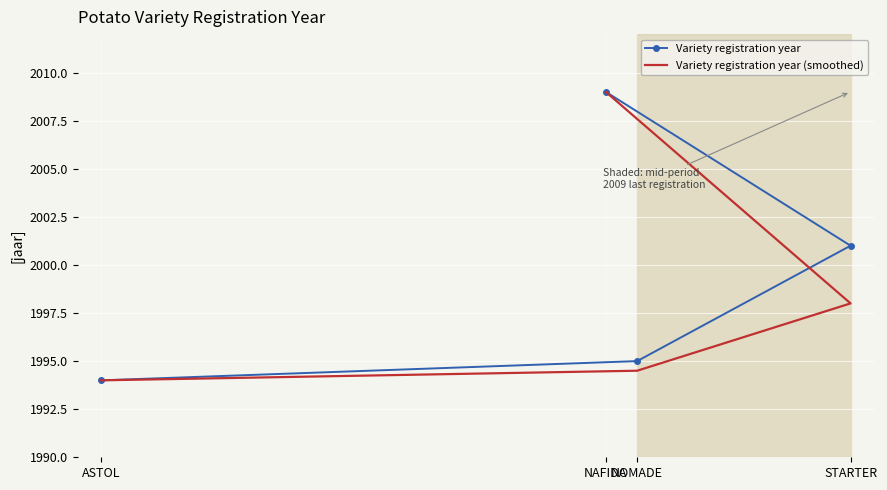

What is the smallest value displayed?

1994.0